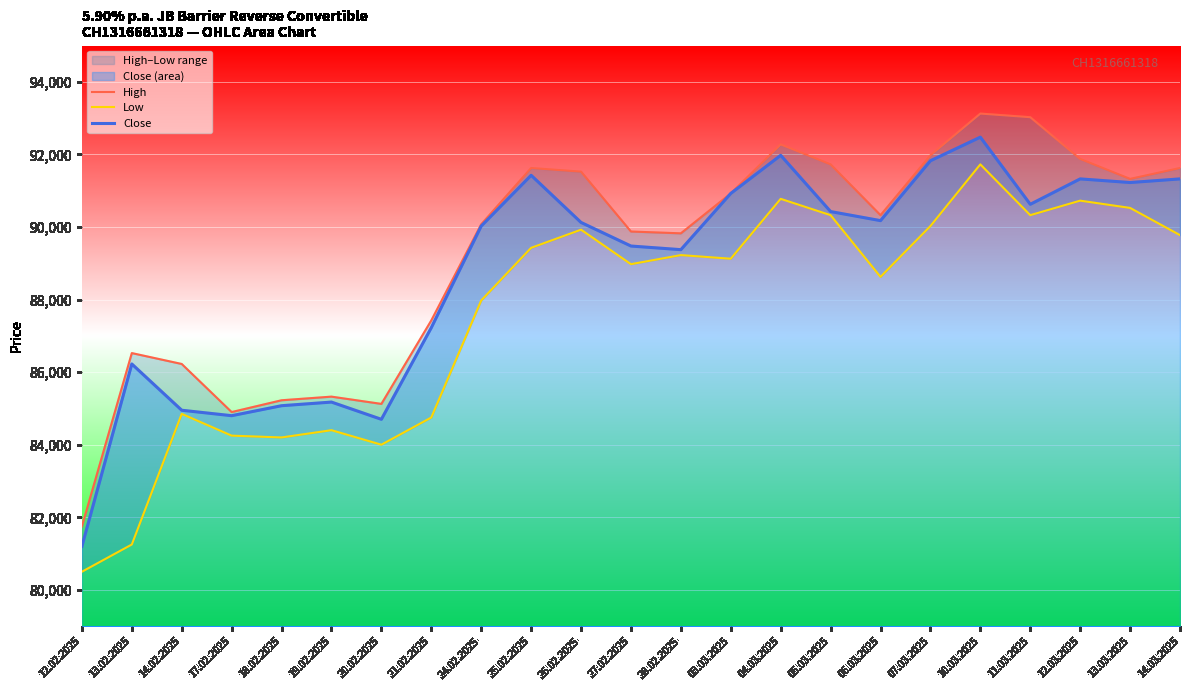

Where is the first local minimum for Low?

18.02.2025